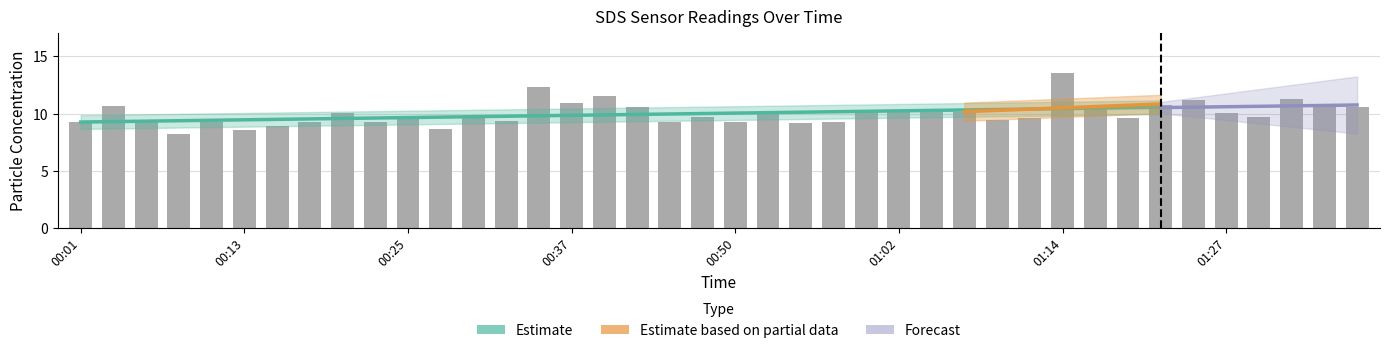

The chart shows a value of 13.3 at 00:13. True or false?

False